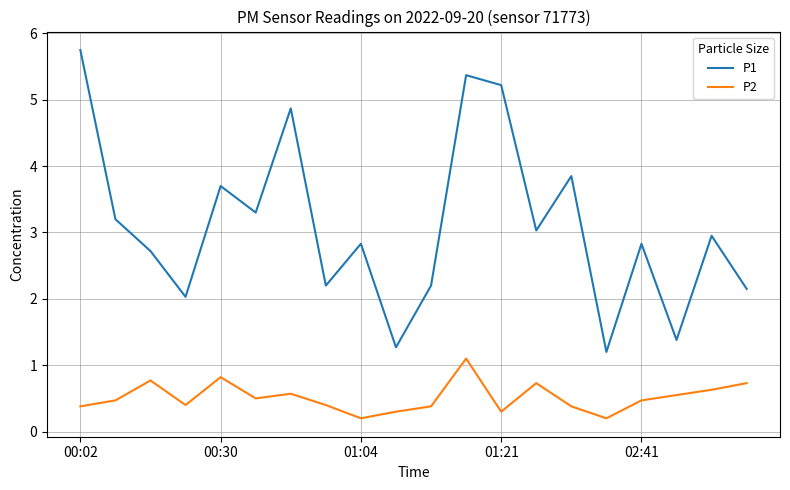

Which series has the widest spread of values?

P1